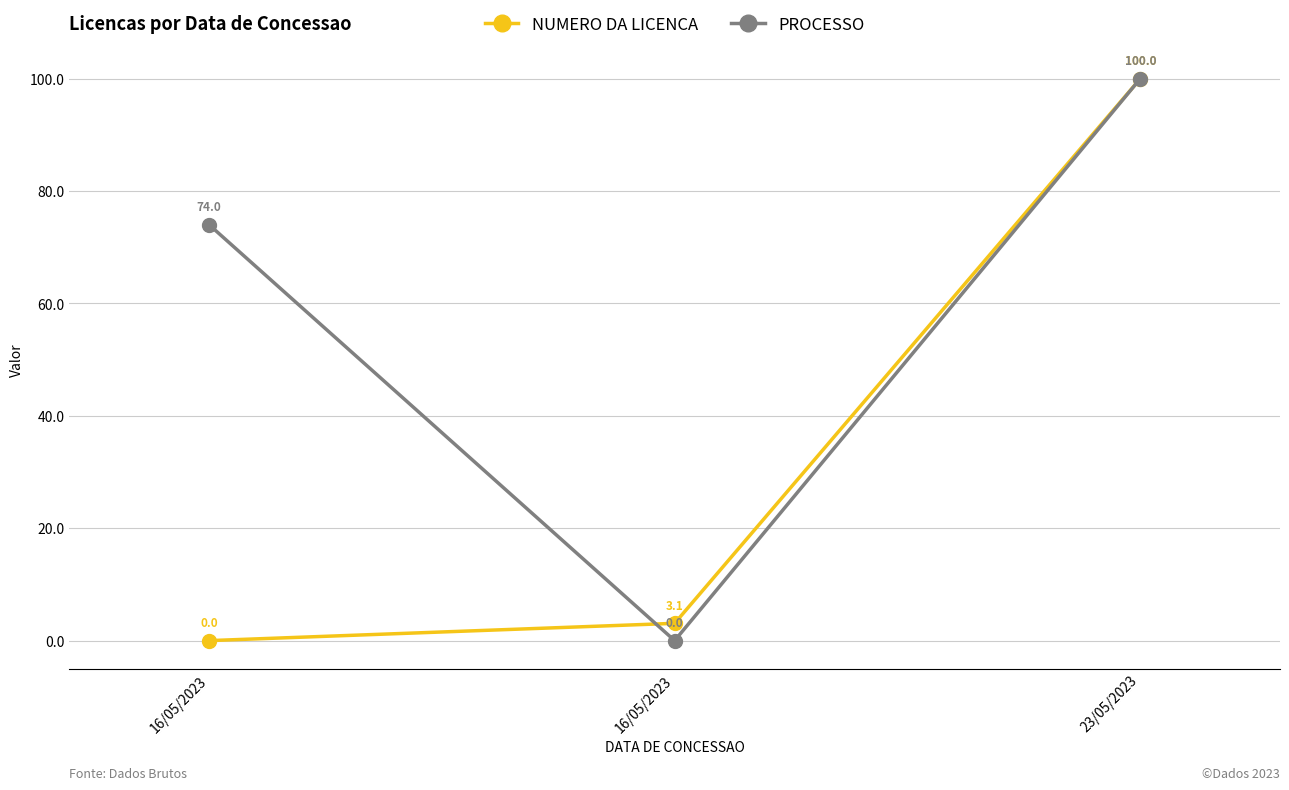

Is this an area chart (filled region under the line)?

No